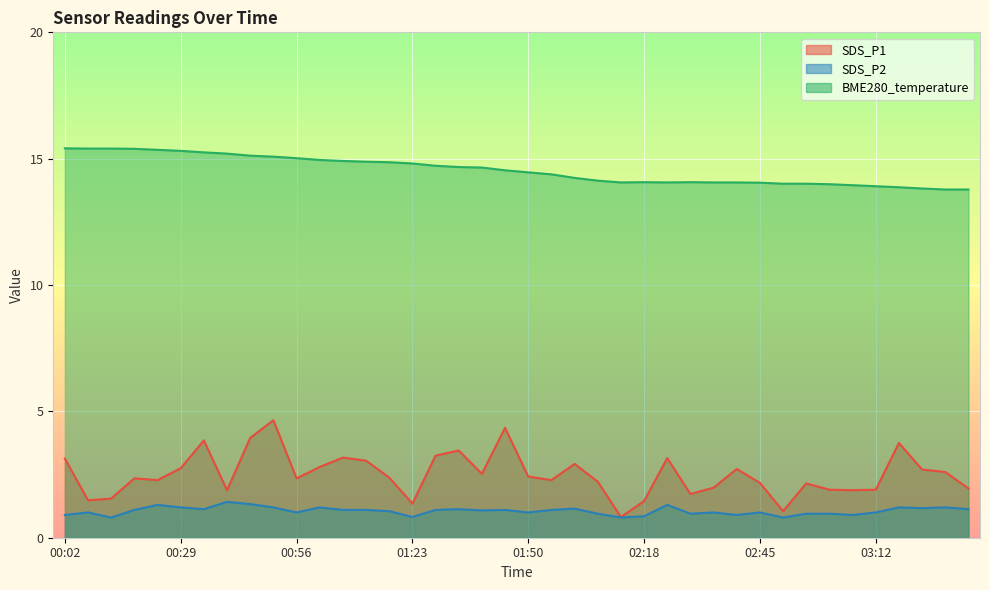

At which label does SDS_P2 first exceed 1?

00:18